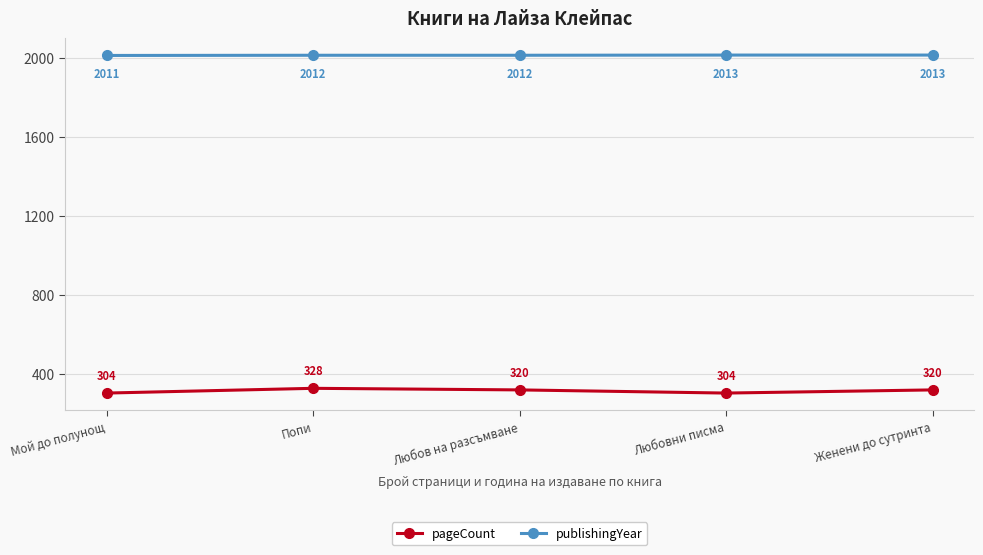

True or false: publishingYear and pageCount intersect in this chart.

False